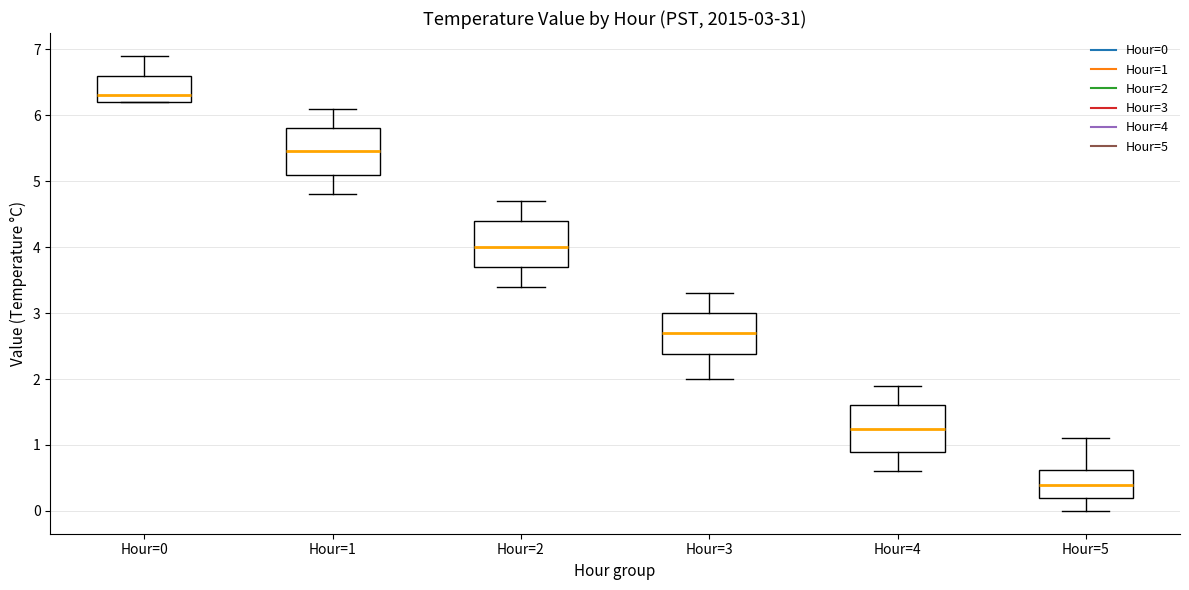

Which box's median line is the highest?

Hour=0